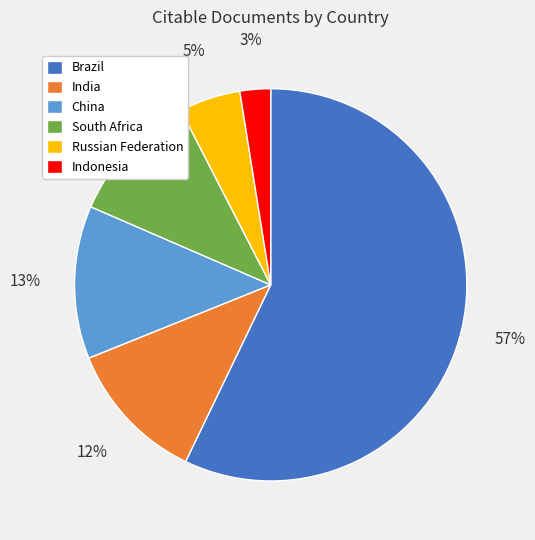

How many slices are in this pie chart?

6